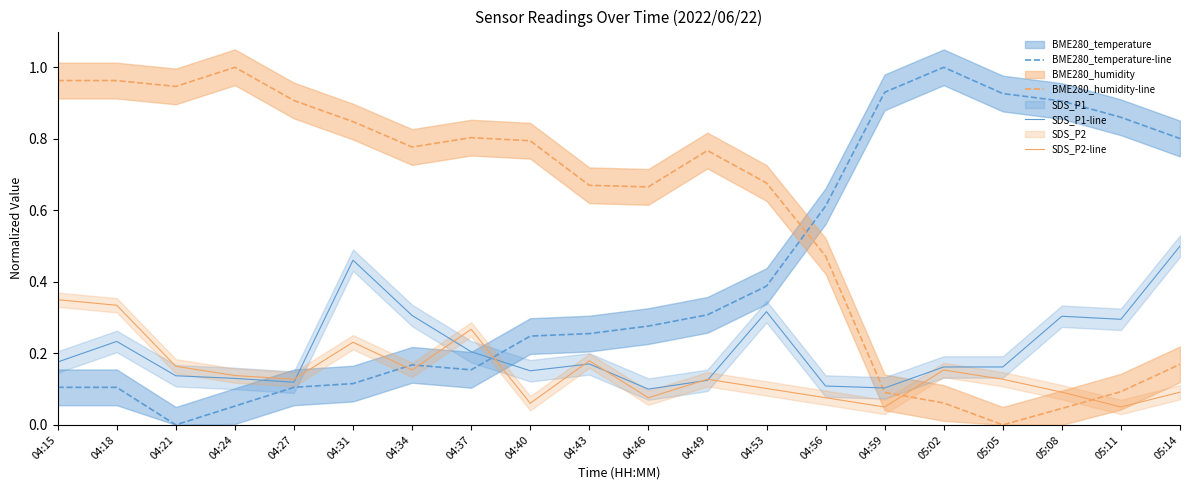

True or false: SDS_P1-line has more than 2 interior local peaks.

True